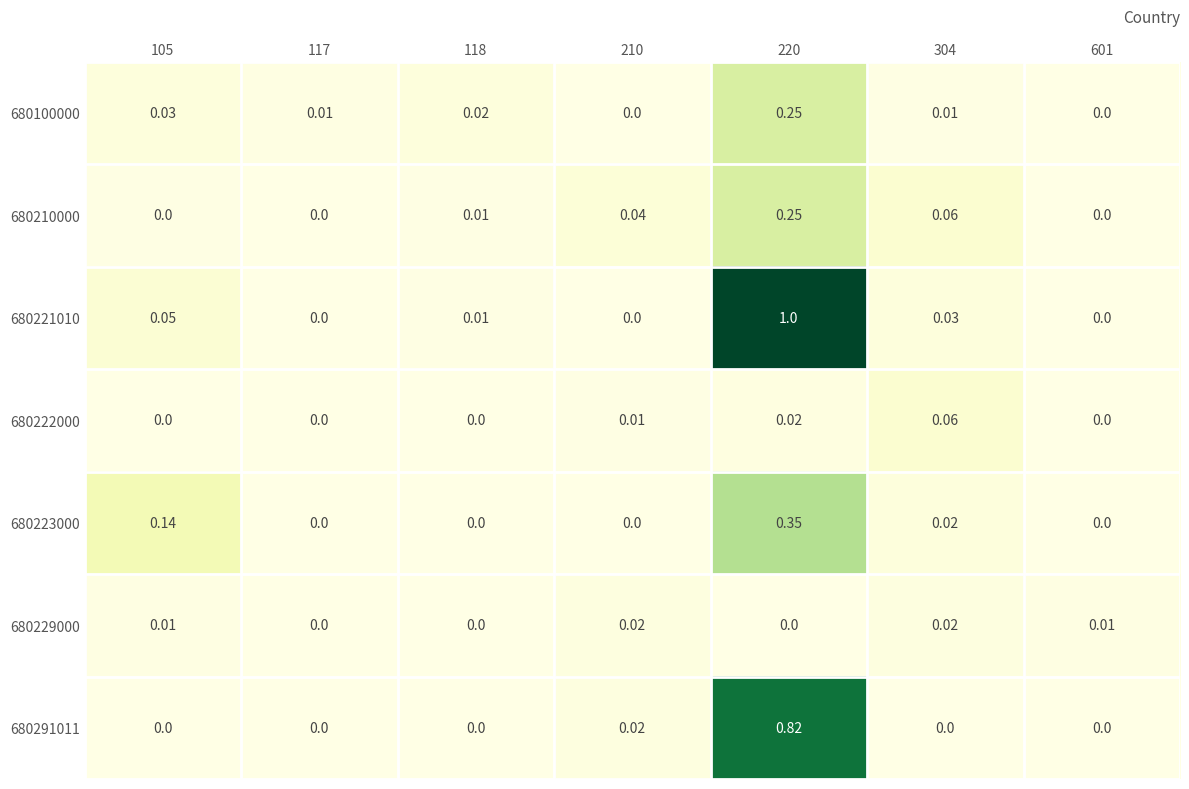

Is the value of 680229000 at 118 greater than the value of 680221010 at 220?

No